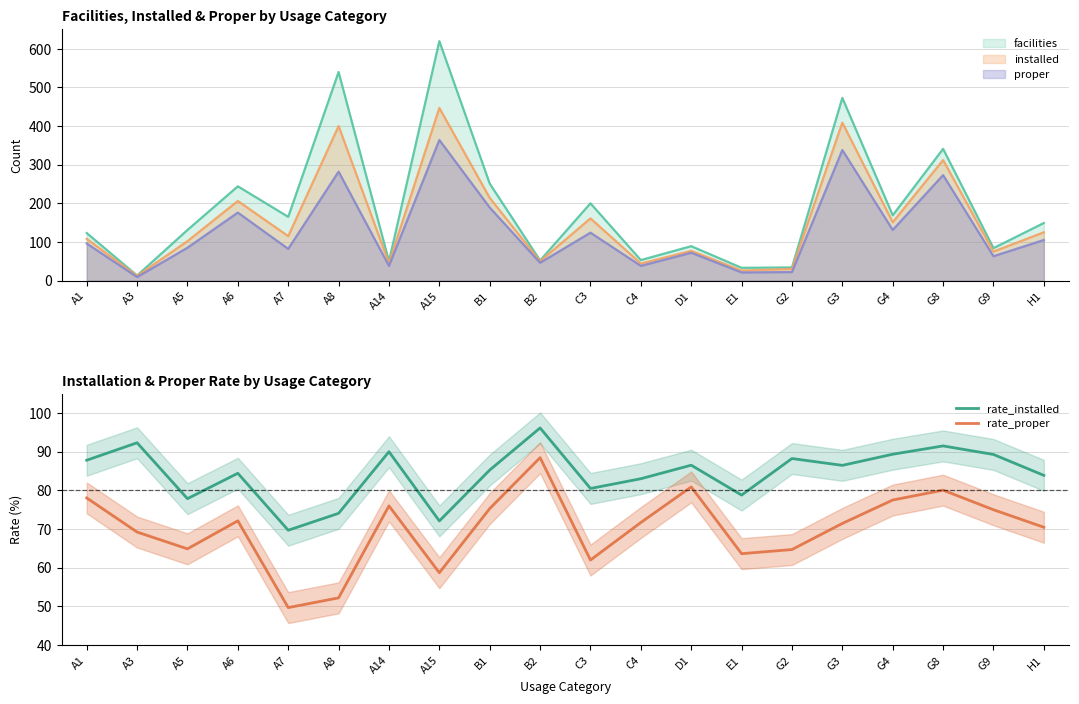

Which category has the lowest value in the rate_proper series?

A7